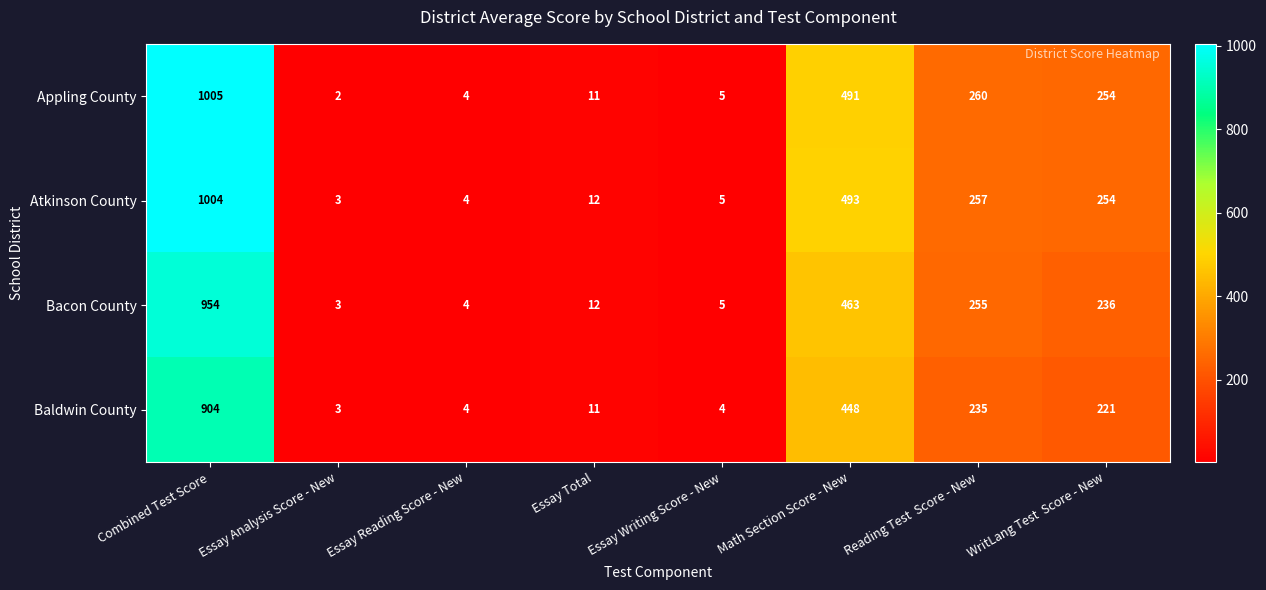

Rank the series by their maximum value, from highest to lowest.

Appling County, Atkinson County, Bacon County, Baldwin County